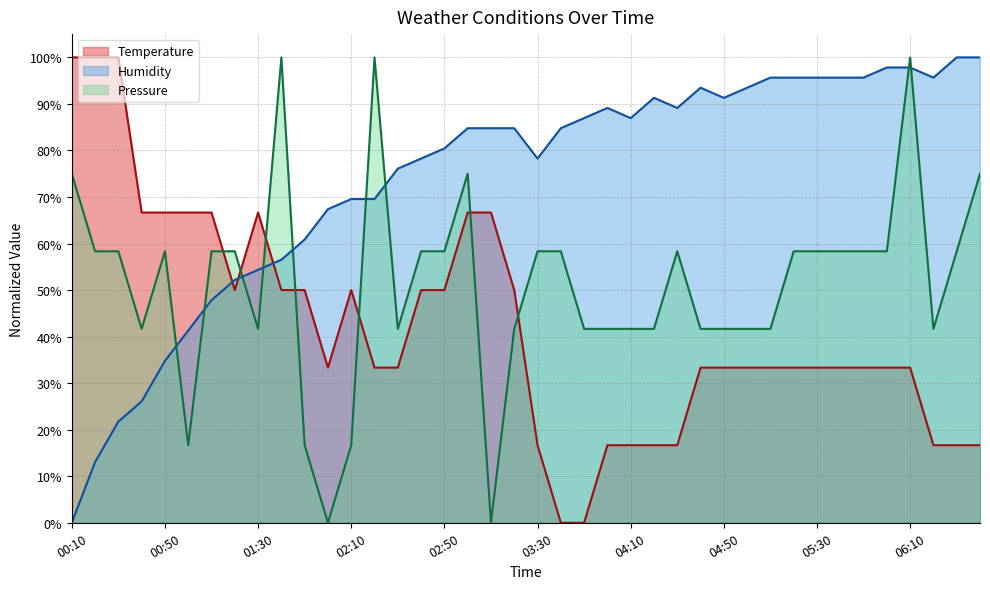

What is the value of the Humidity point at the 13th from the left?

69.6